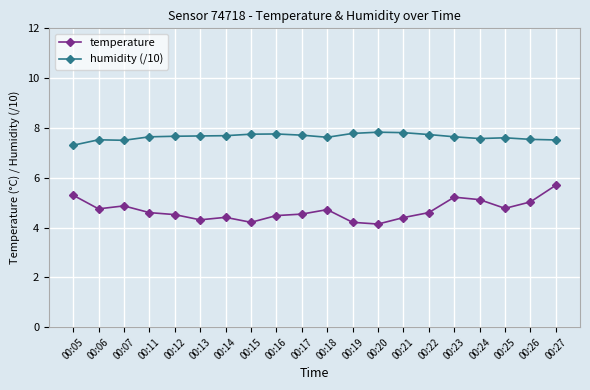

Is it true that humidity (/10) equals 5.2 at 00:21?

False